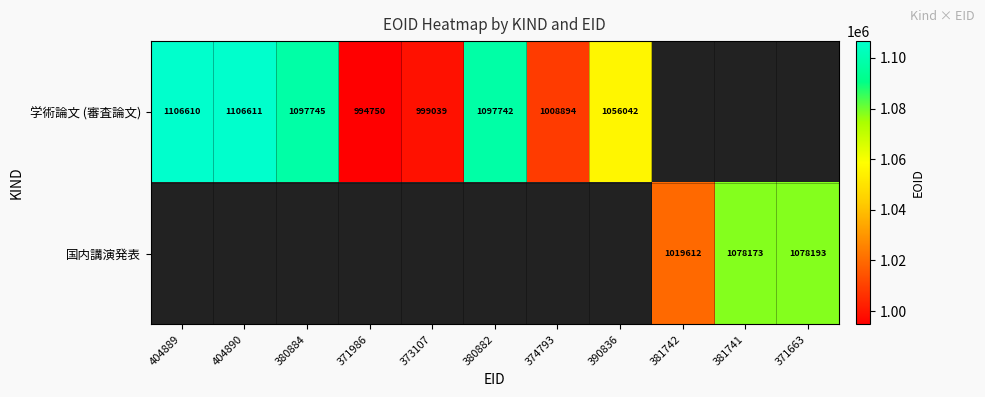

The value of 国内講演発表 at 381741 is 661239. True or false?

False